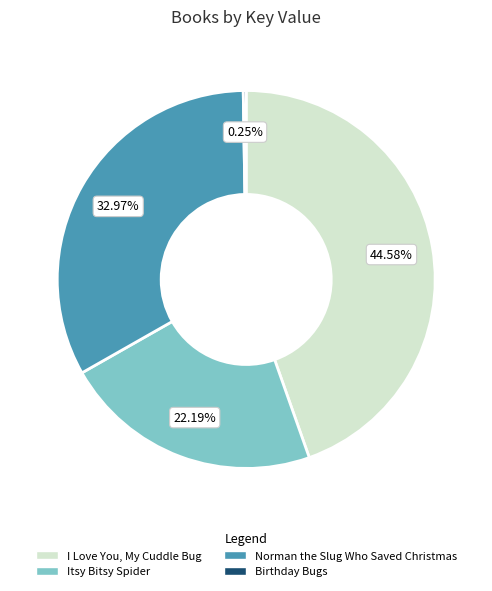

What is the ratio of the value at Itsy Bitsy Spider to the value at I Love You, My Cuddle Bug?

0.5